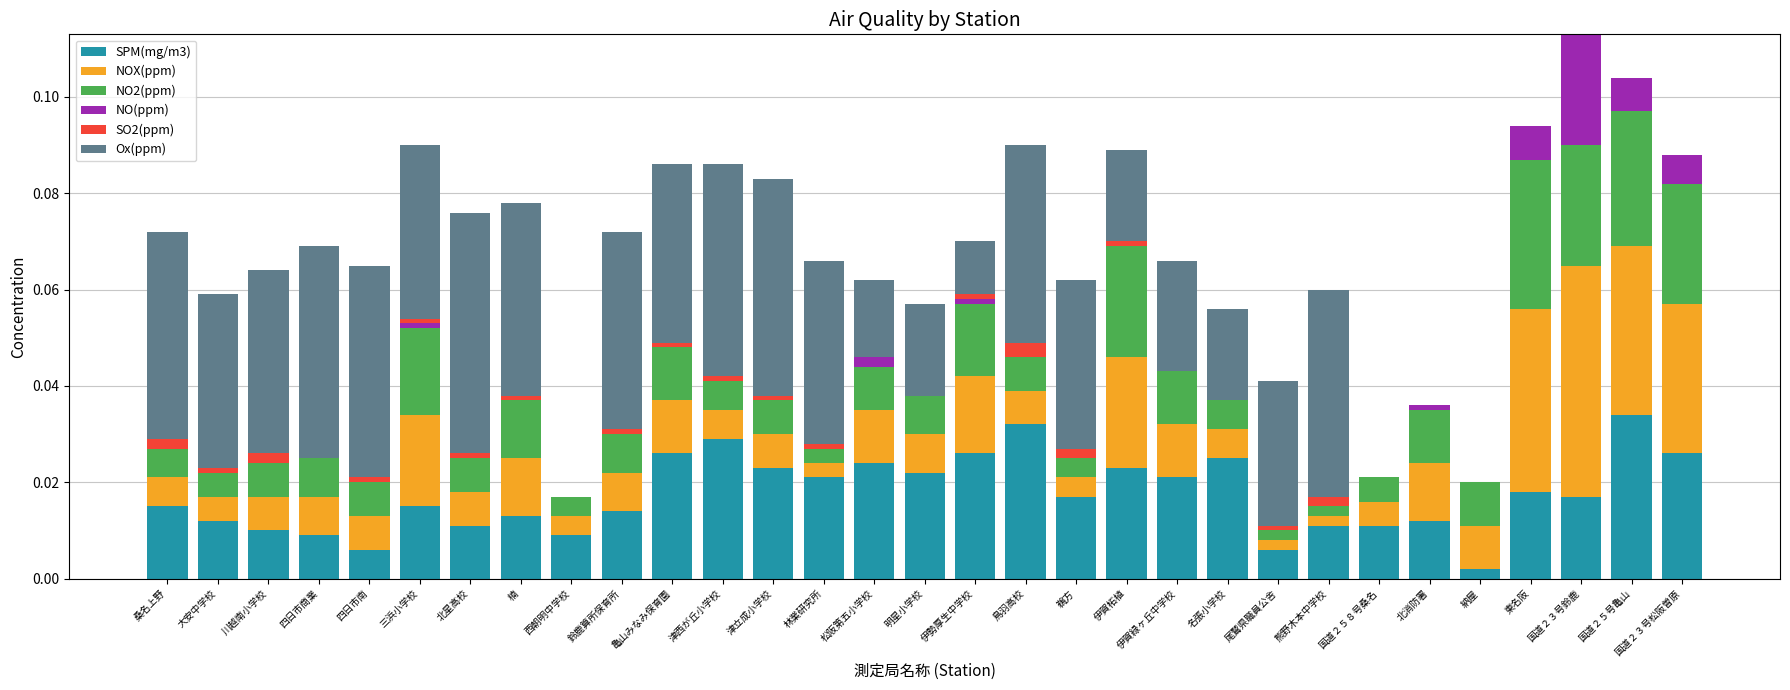

What is the label of the 12th bar from the left?

津西が丘小学校